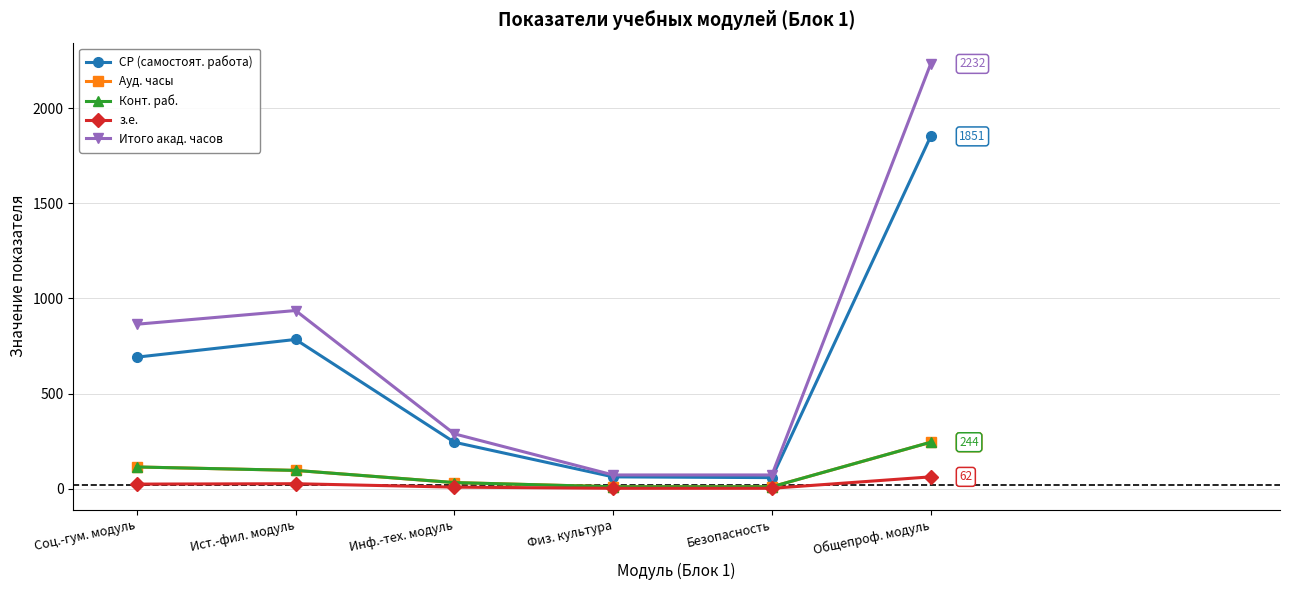

At Соц.-гум. модуль, list the series in order from smallest to largest.

з.е., Ауд. часы, Конт. раб., СР (самостоят. работа), Итого акад. часов